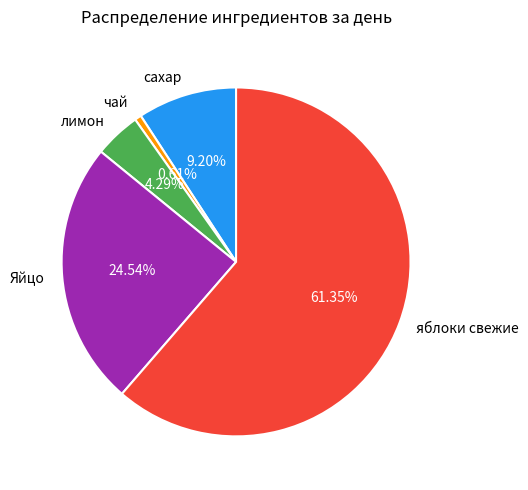

How many slices are in this pie chart?

5